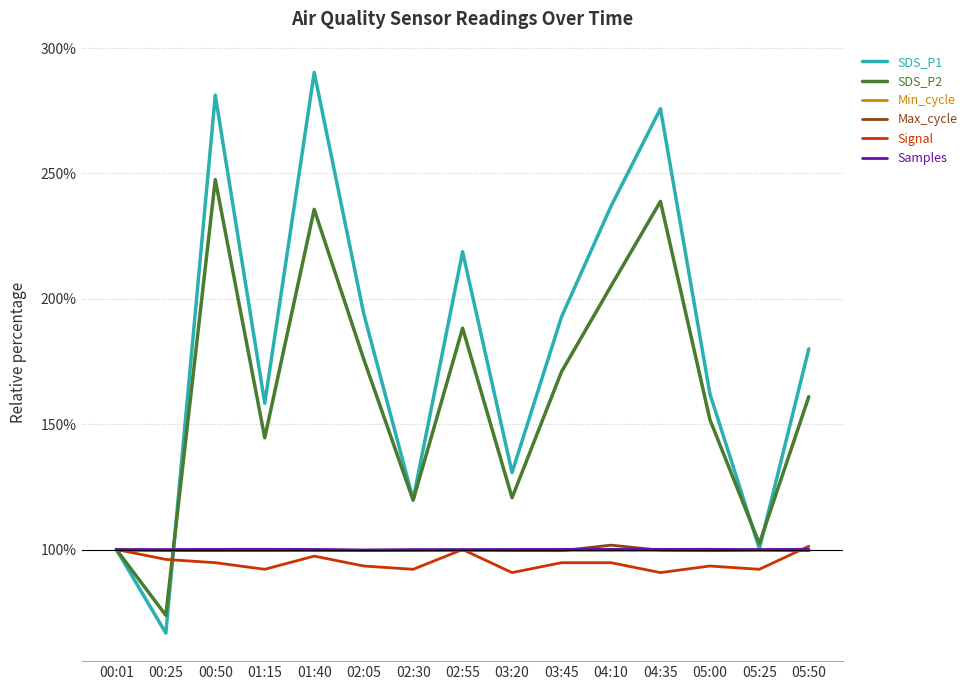

What is the total value across all series at 04:10?

838.5